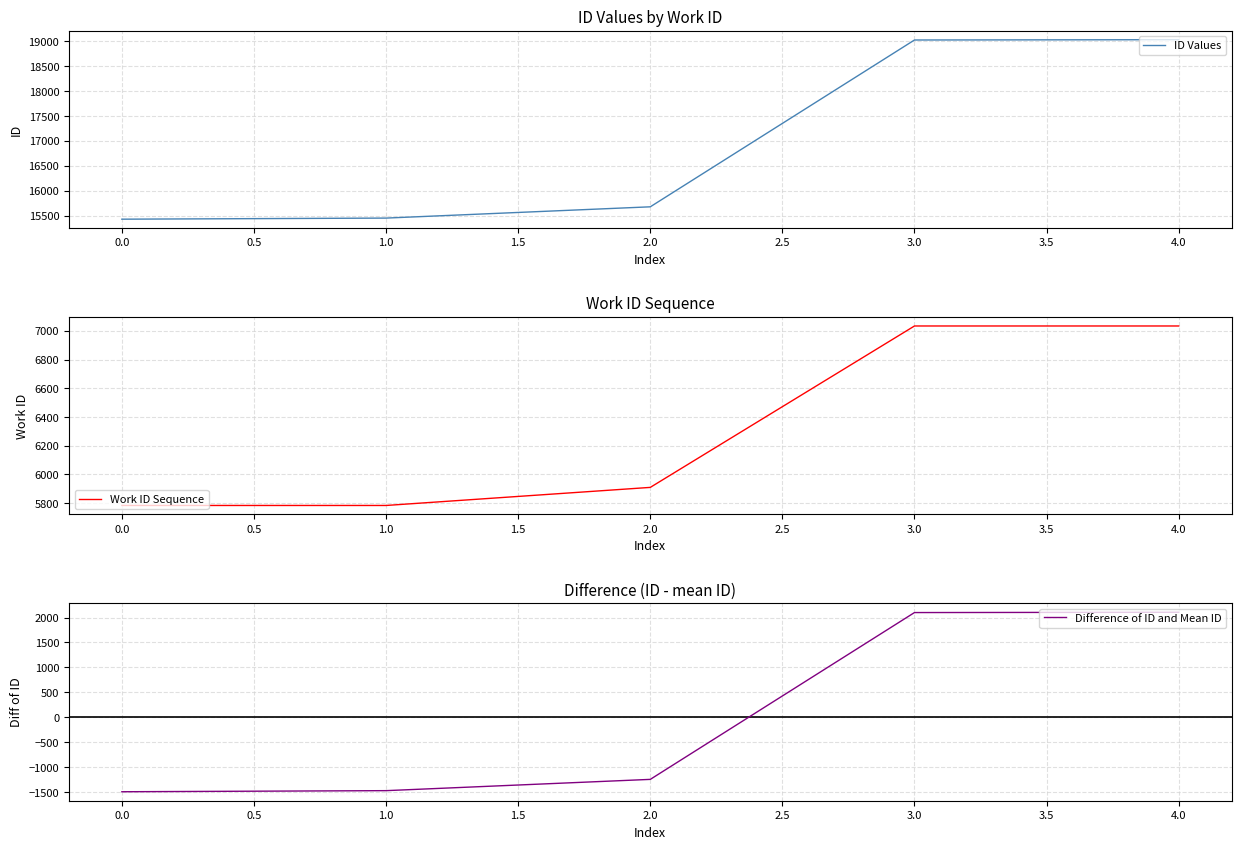

What is the difference between the maximum and minimum values in the Work ID Sequence series?

1251